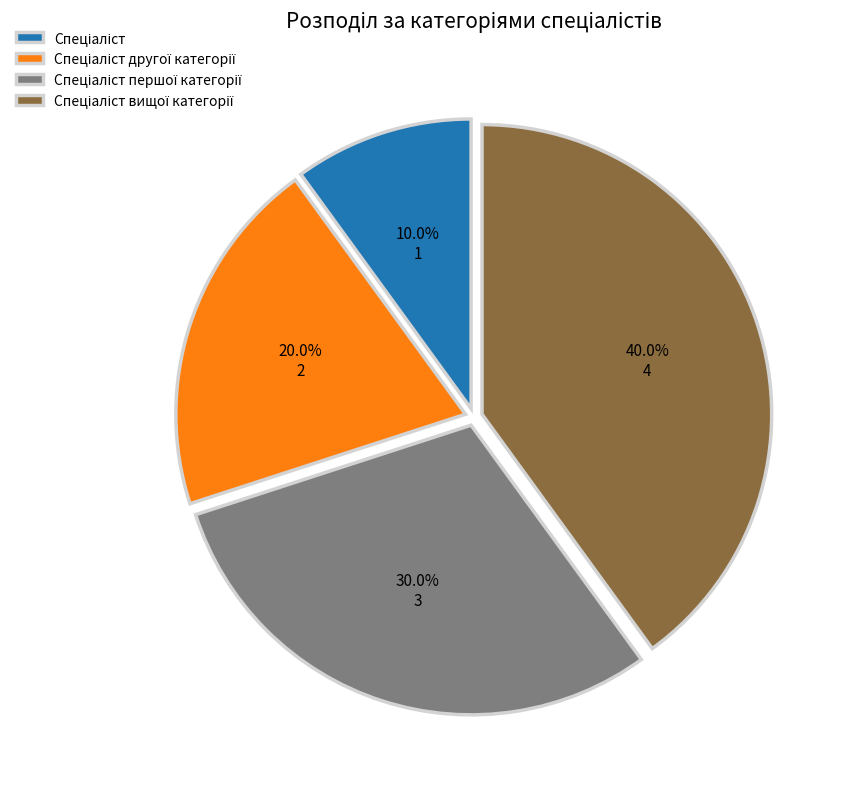

How many segments does this pie chart have?

4